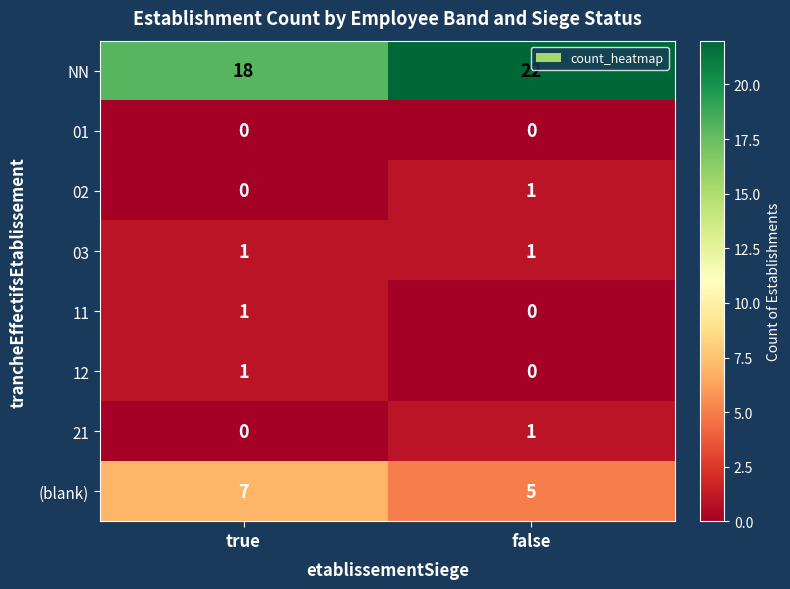

What is the average value of the NN series?

20